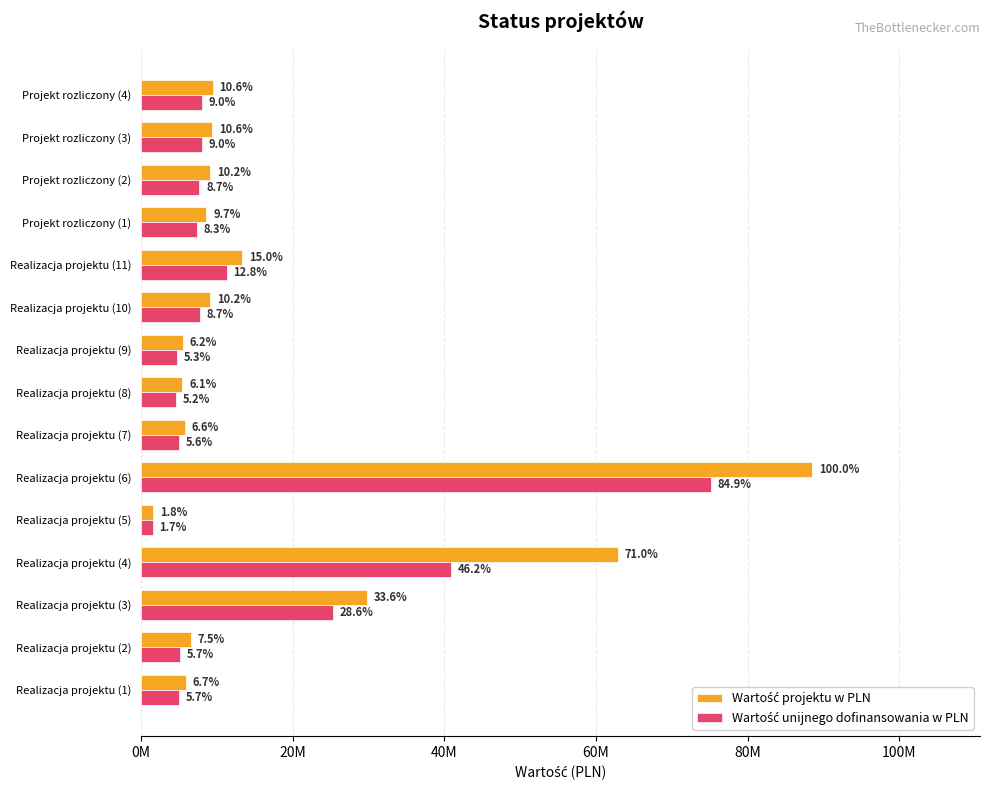

What position from the left is Projekt rozliczony (4)?

15